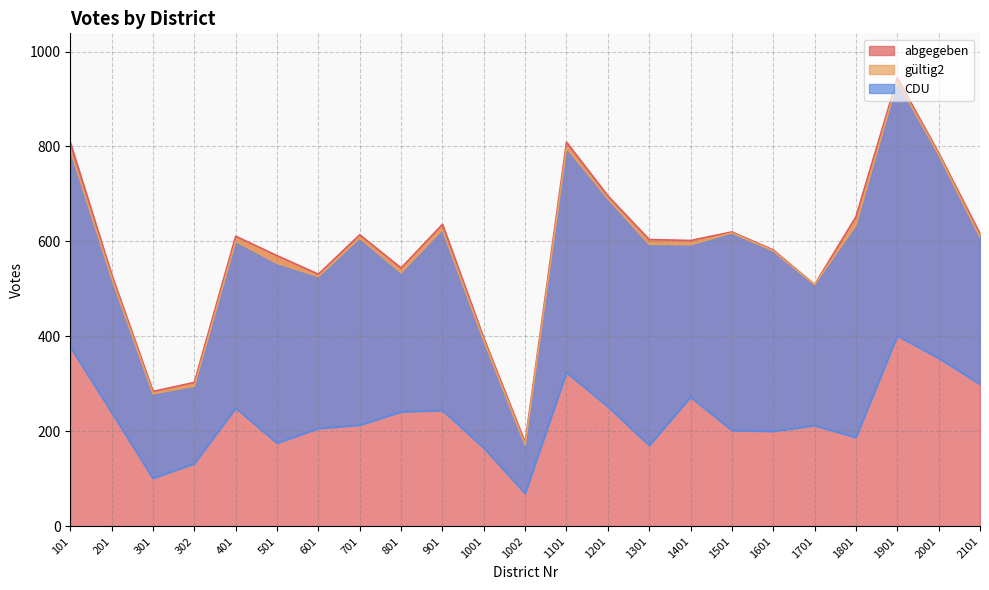

Read the gültig2 value at 501, to the nearest 100.

600